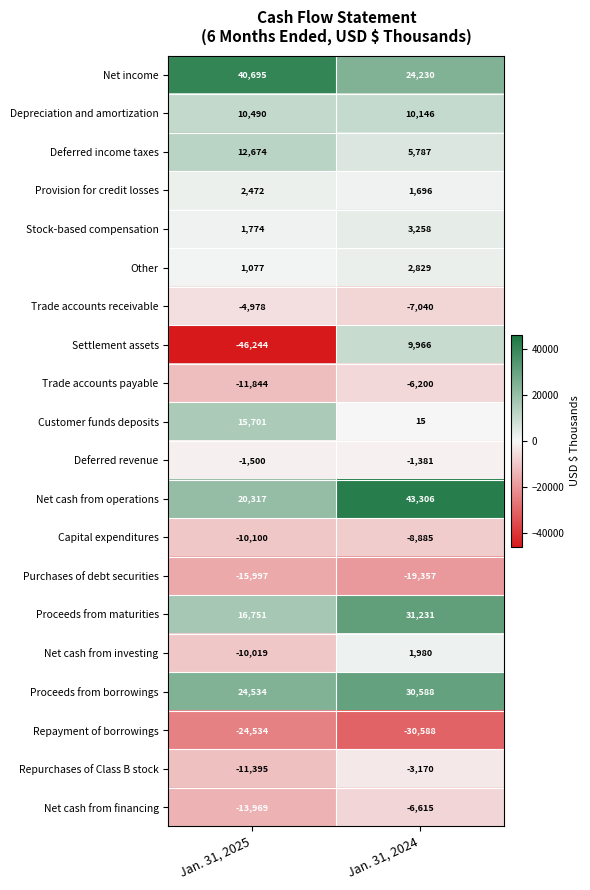

What is the difference between the highest and lowest values at Jan. 31, 2025?

86939